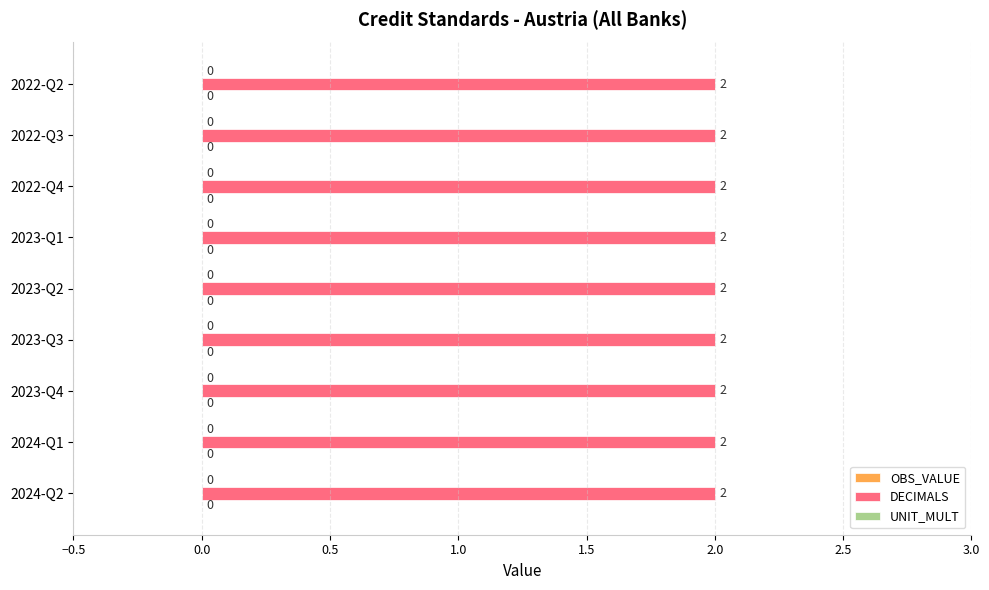

Rank the series by their maximum value, from lowest to highest.

OBS_VALUE, UNIT_MULT, DECIMALS